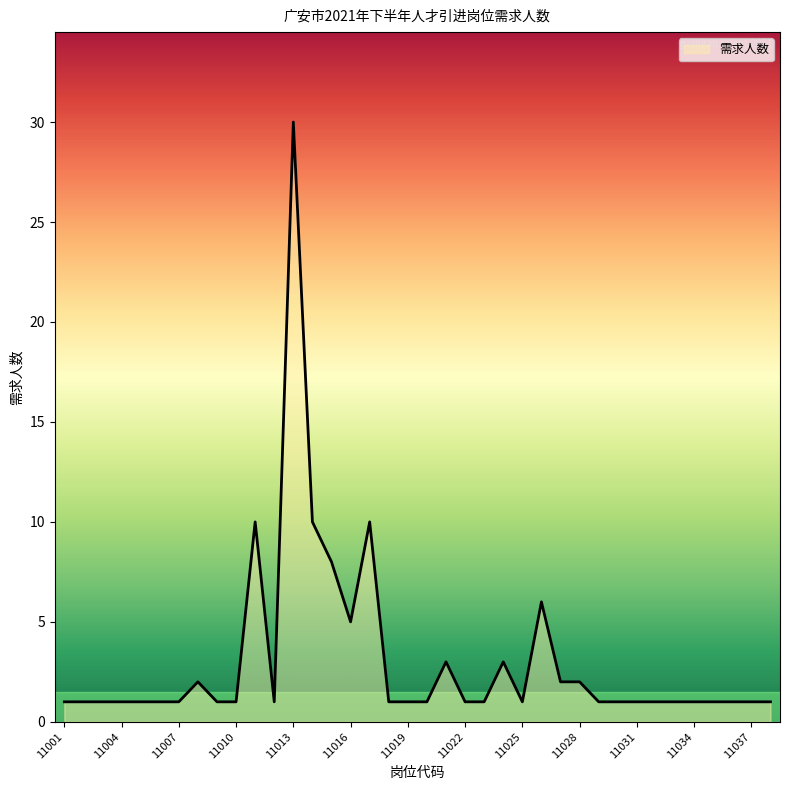

Which label corresponds to the largest value in the chart?

11013